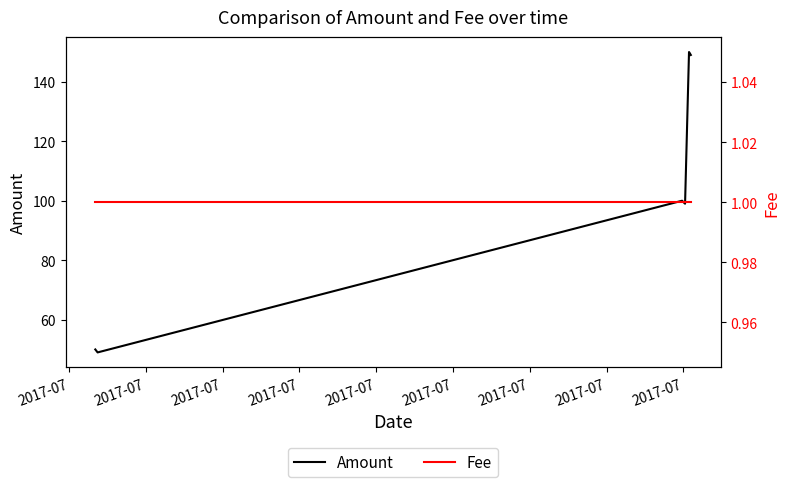

True or false: Amount and Fee cross at least once.

False